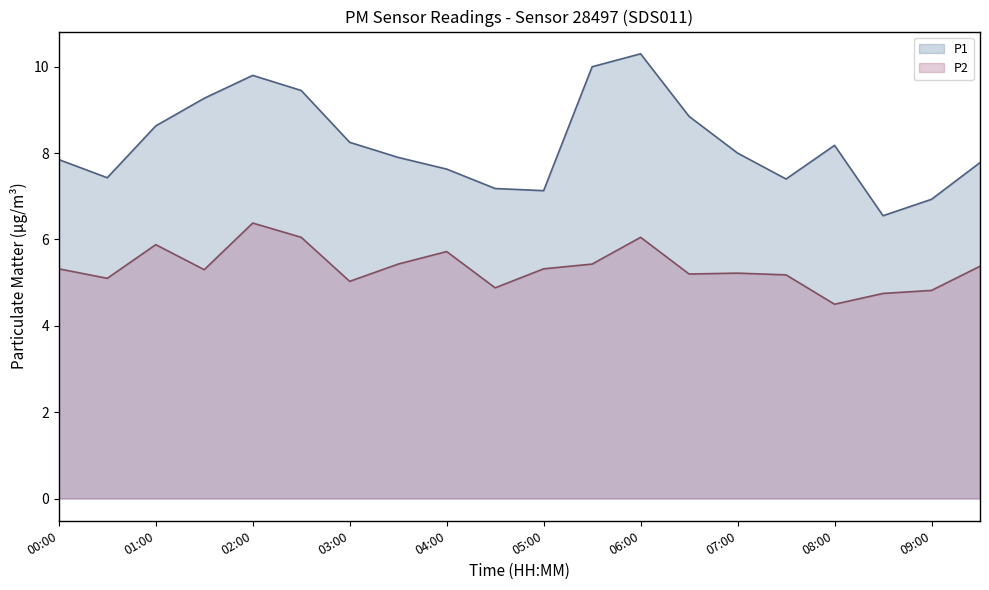

What is the sum of all P1 values?

164.5